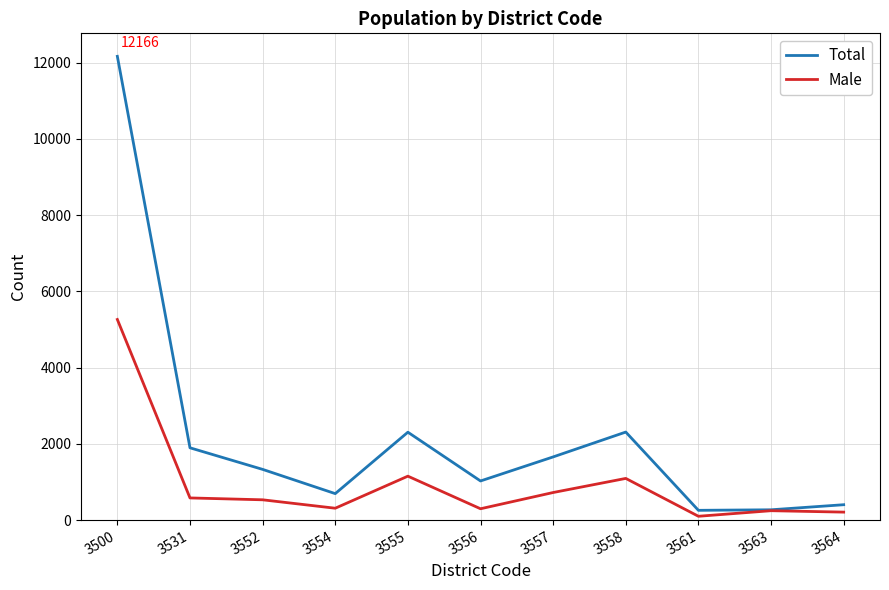

What is the difference between the highest and lowest values at 3552?

798